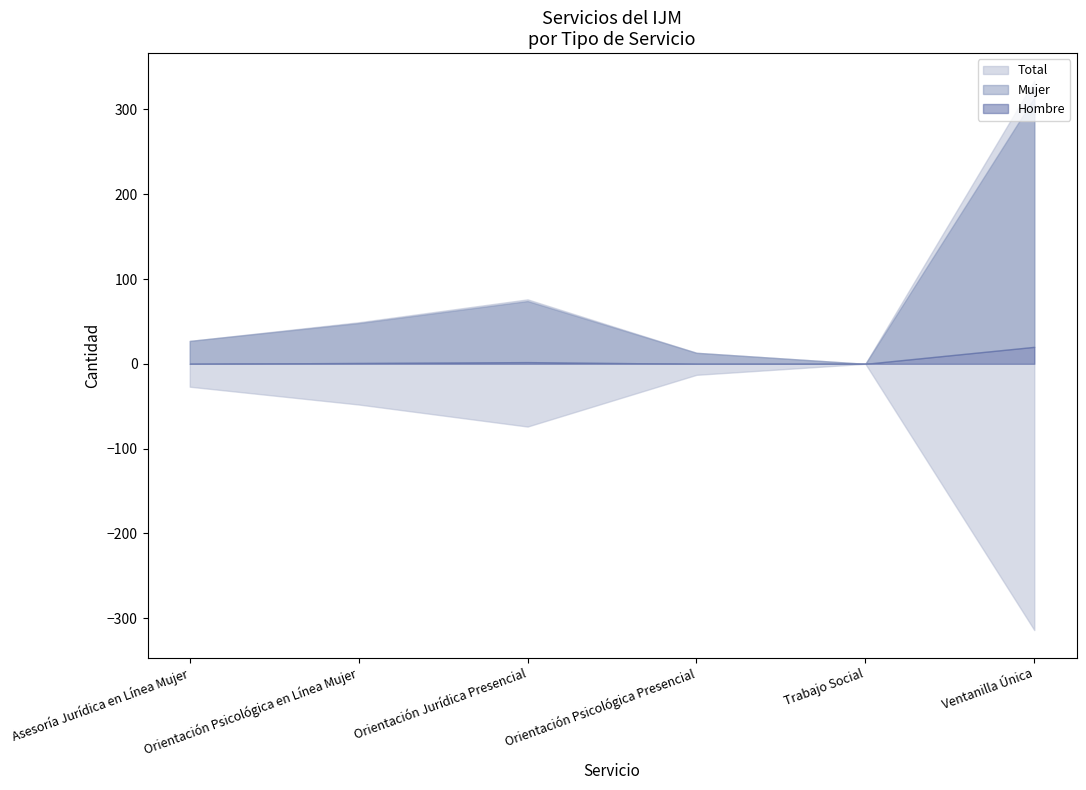

The value of Hombre at Ventanilla Única is -314. True or false?

True